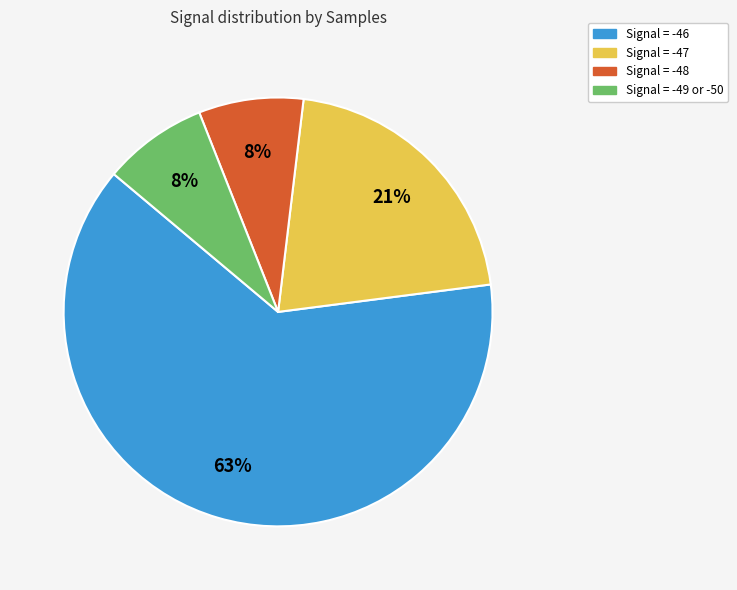

Is the sum of Signal = -46 and Signal = -48 greater than half?

Yes